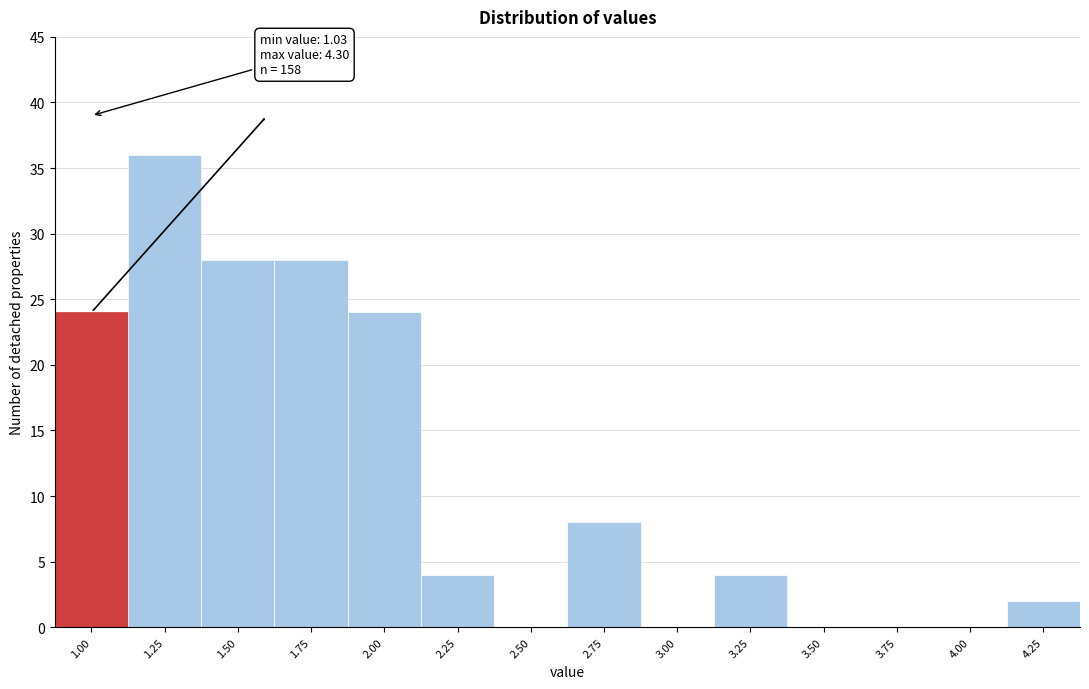

Reading left to right, list all the values displayed in this chart.

1.00=24	1.25=36	1.50=28	1.75=28	2.00=24	2.25=4	2.50=0	2.75=8	3.00=0	3.25=4	3.50=0	3.75=0	4.00=0	4.25=2